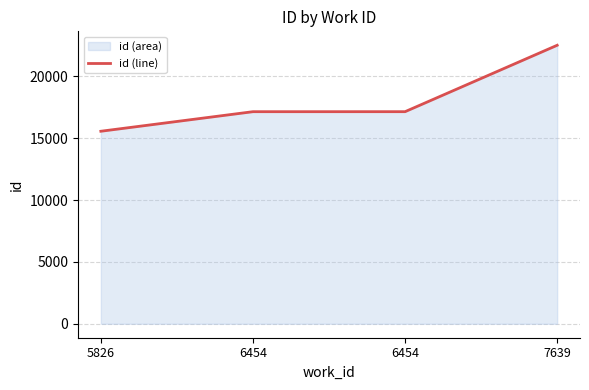

Does the chart have visible grid lines?

Yes